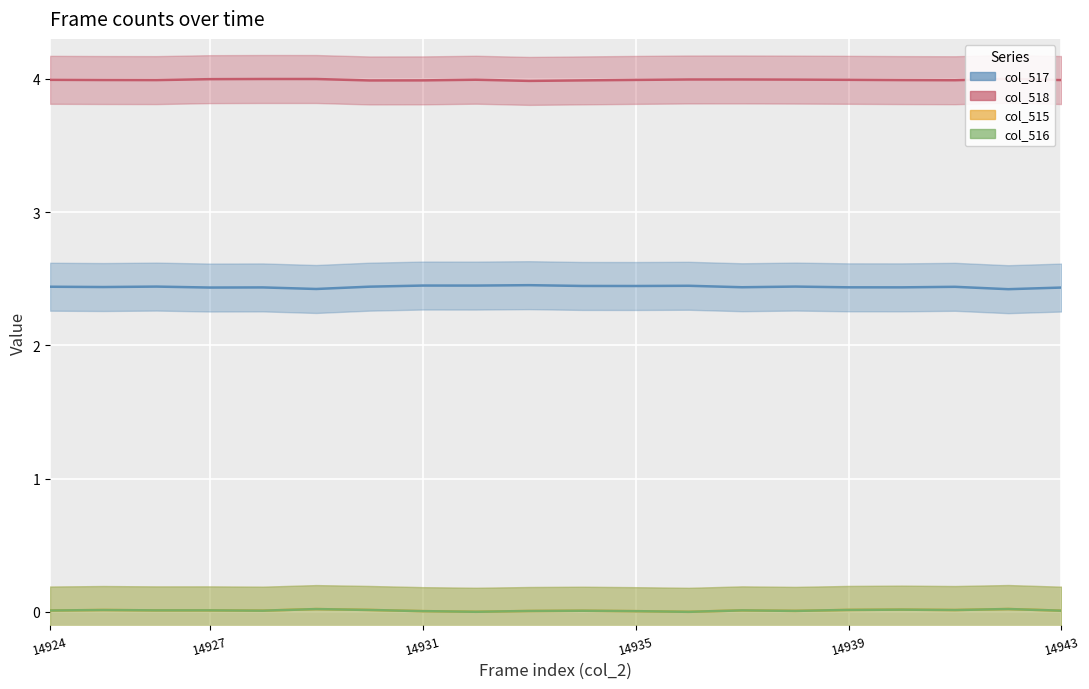

How many lines are shown in the chart?

4